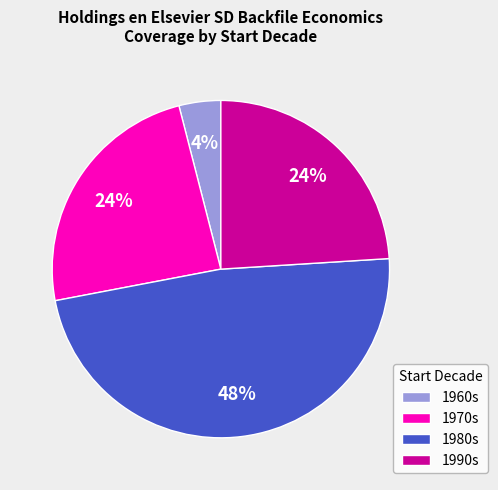

How many segments does this pie chart have?

4